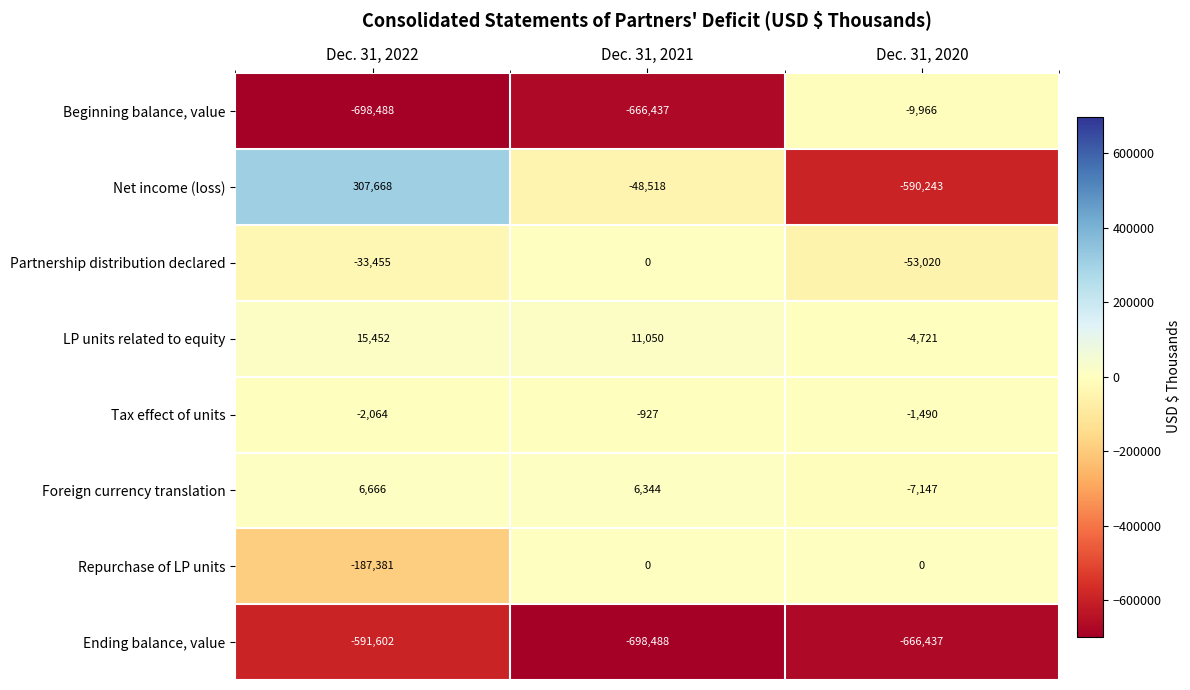

Is it true that LP units related to equity equals 19366 at Dec. 31, 2021?

False